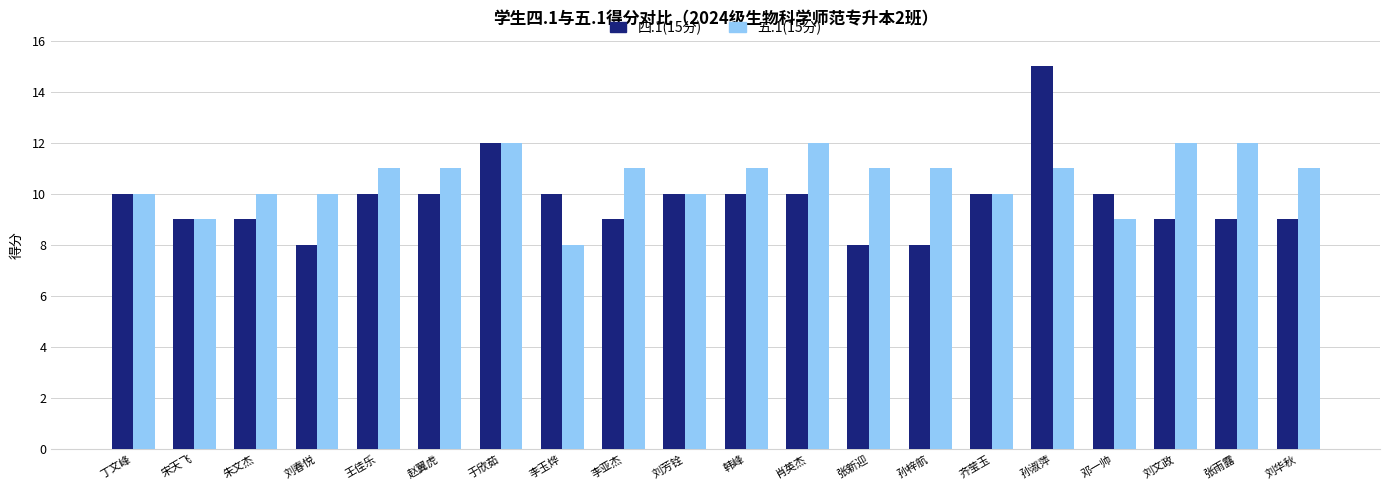

What is the approximate value of 四.1(15分) at 于欣茹?

12